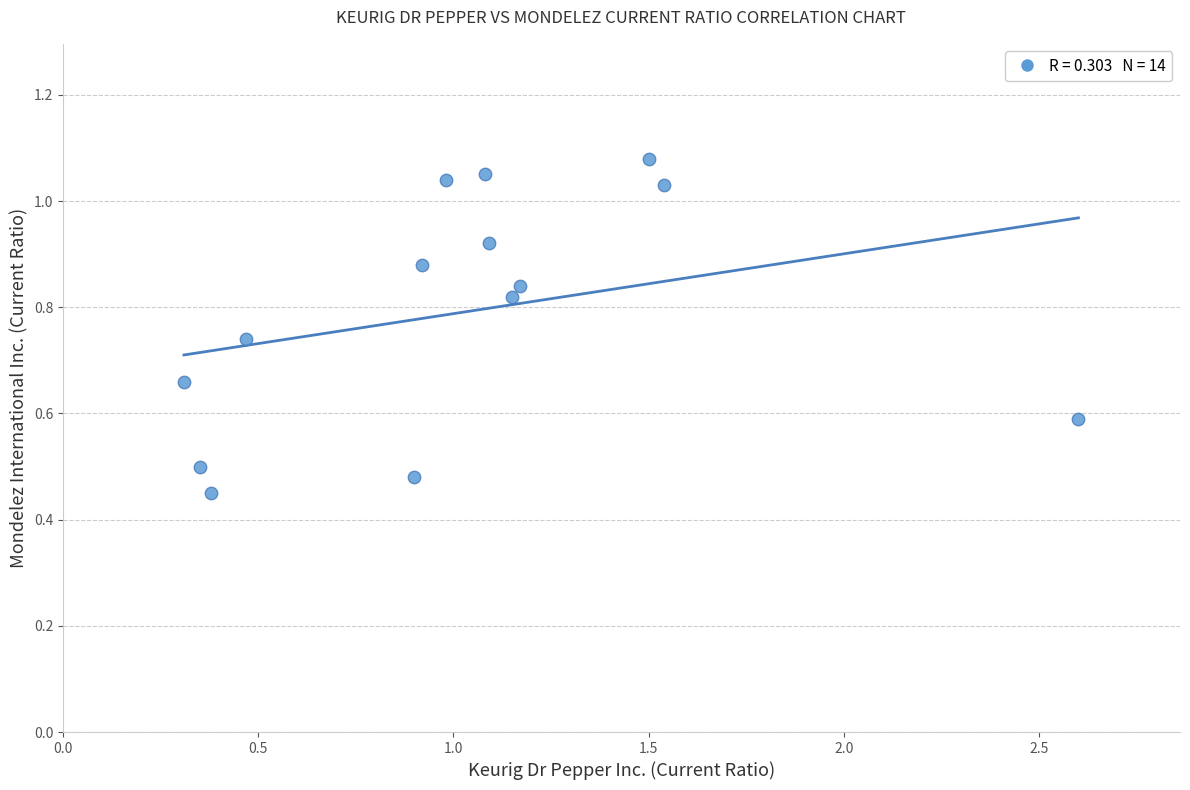

What is the range of X values (max minus min)?

2.3